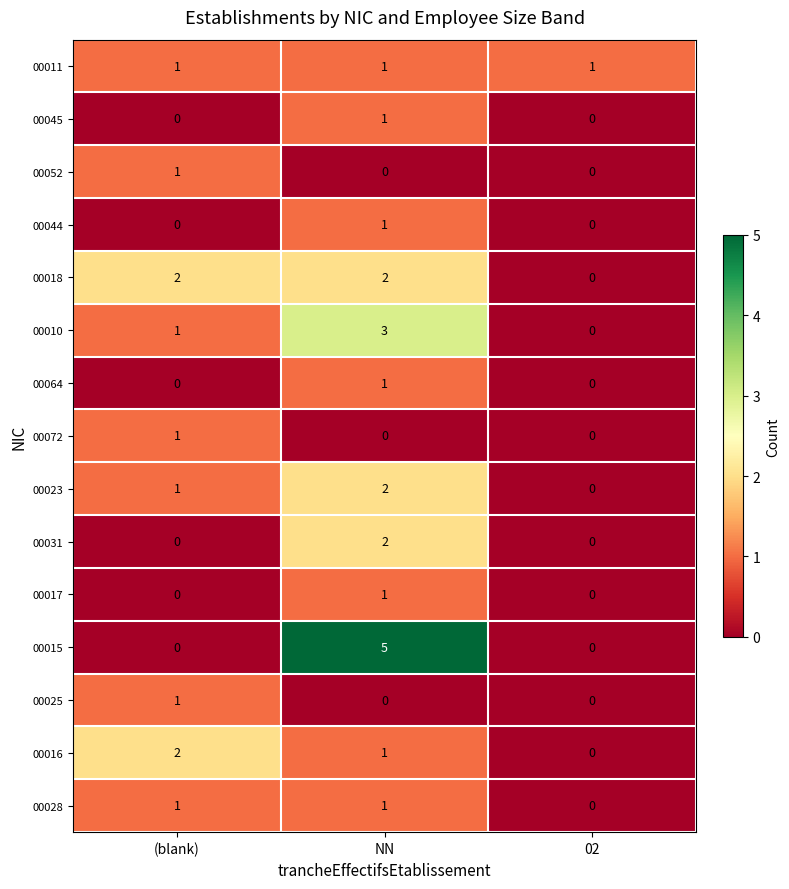

The value of 00023 at NN is 1. True or false?

False